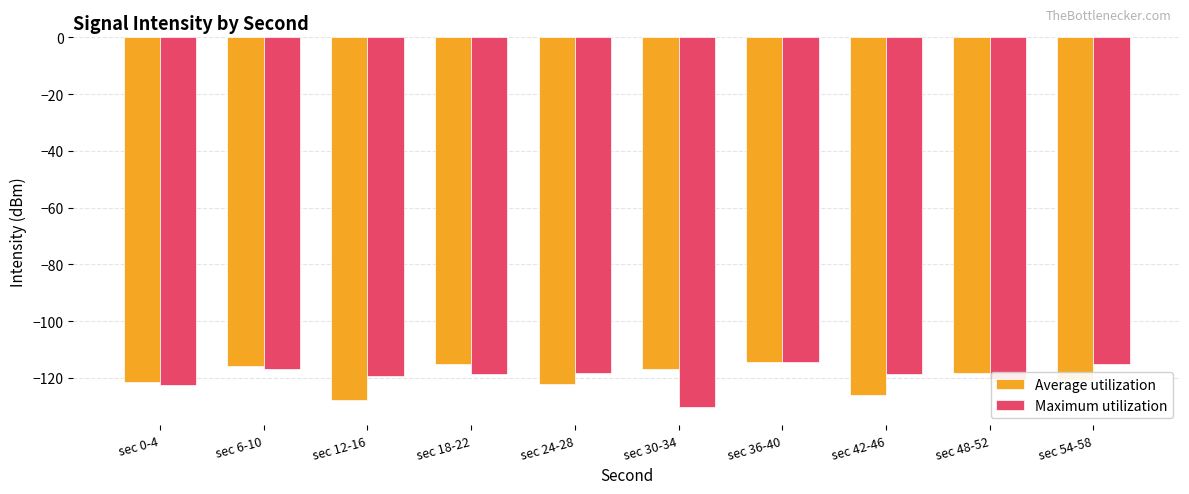

What is the label of the 5th bar from the left?

sec 24-28